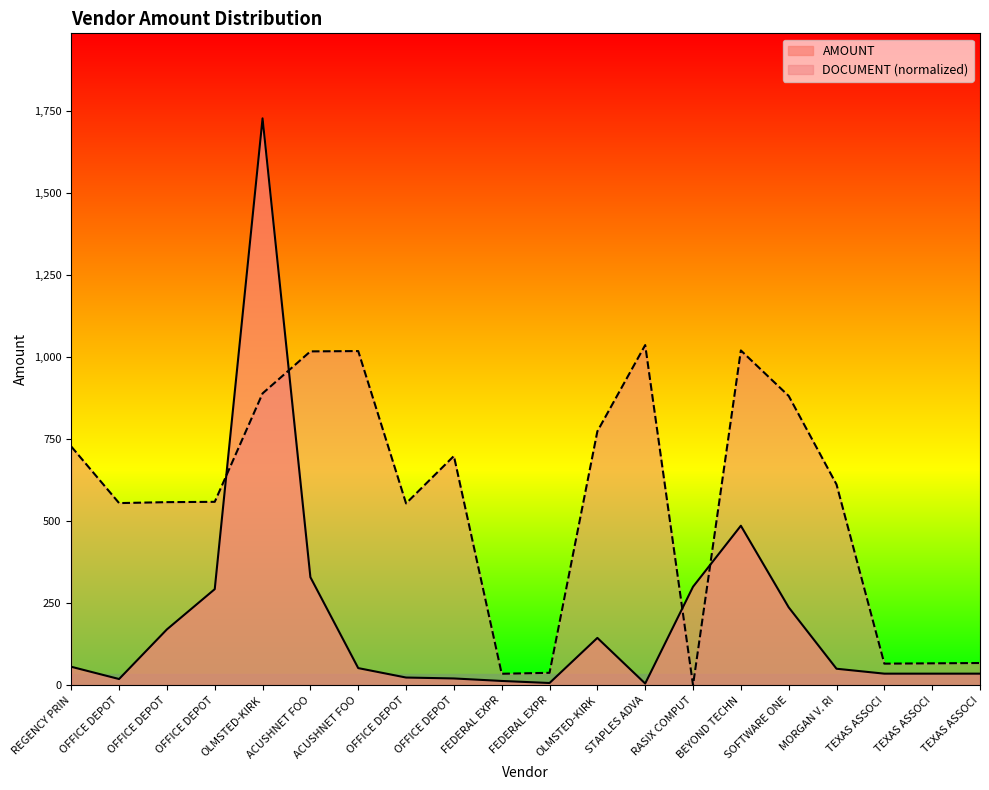

Is it true that DOCUMENT equals 860.6 at MORGAN V. RI?

False